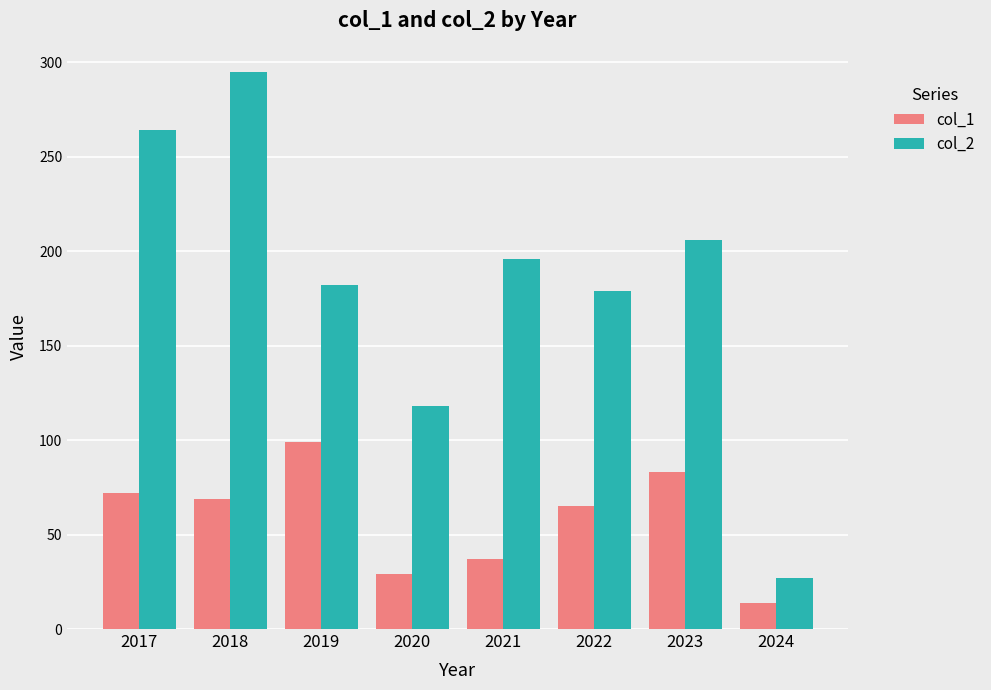

What is the difference between the second highest and minimum values in the col_2 series?

237